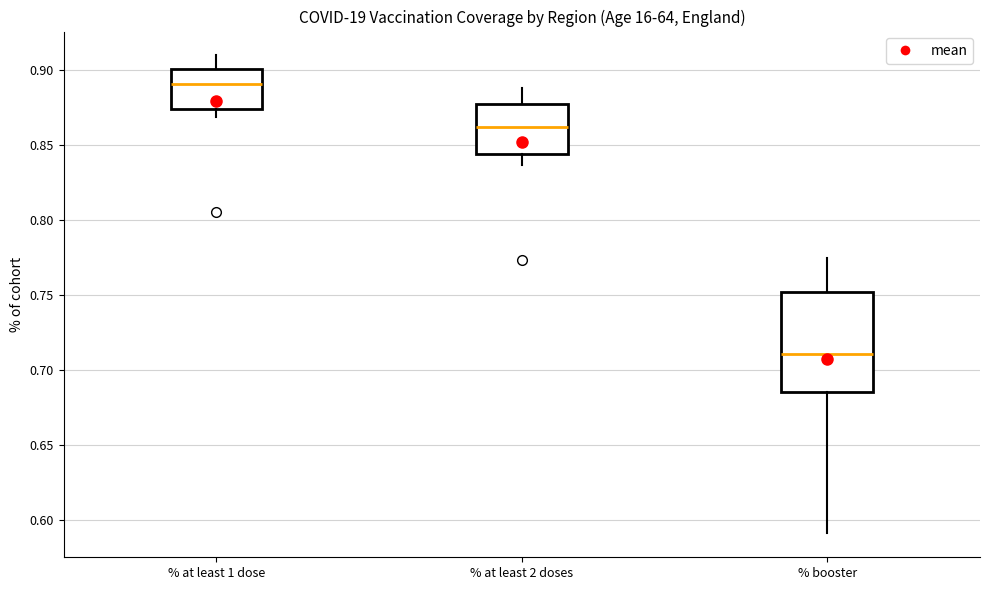

Which box's median line is the highest?

% at least 1 dose